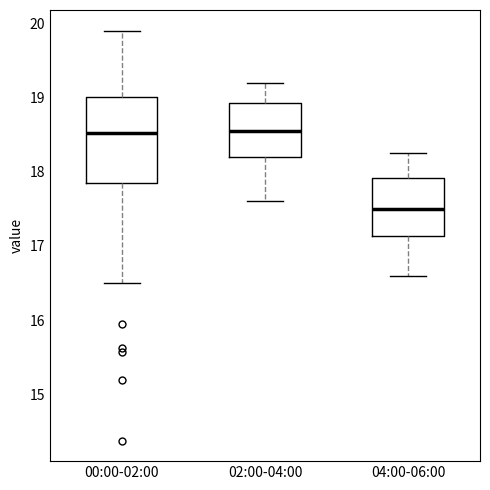

Reading left to right, read every box against the y-axis: the position of its median line, the range the box covers, and the ends of its whiskers. The values are not printed on the chart, so give them approximately, as read against the axis.

00:00-02:00: median 18.5, box 17.9 to 19.0, whiskers 16.5 to 19.9
02:00-04:00: median 18.6, box 18.2 to 18.9, whiskers 17.6 to 19.2
04:00-06:00: median 17.5, box 17.1 to 17.9, whiskers 16.6 to 18.3